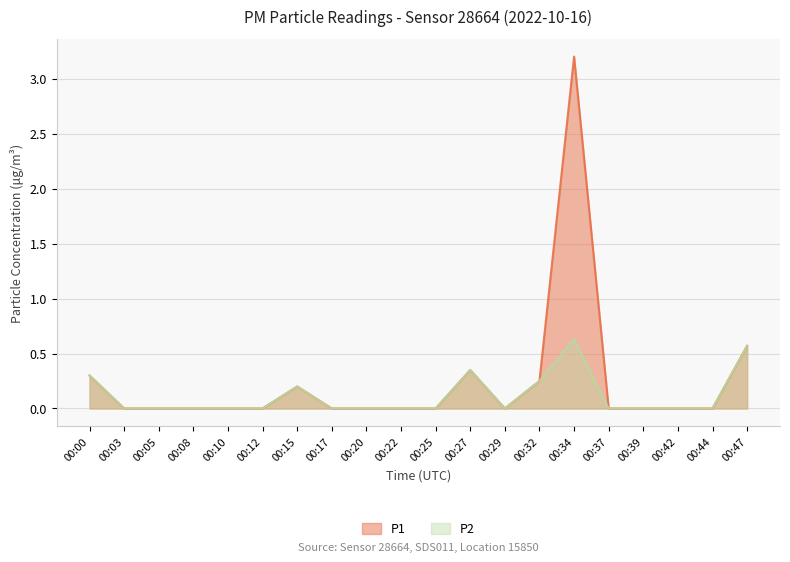

Does the chart have visible grid lines?

Yes